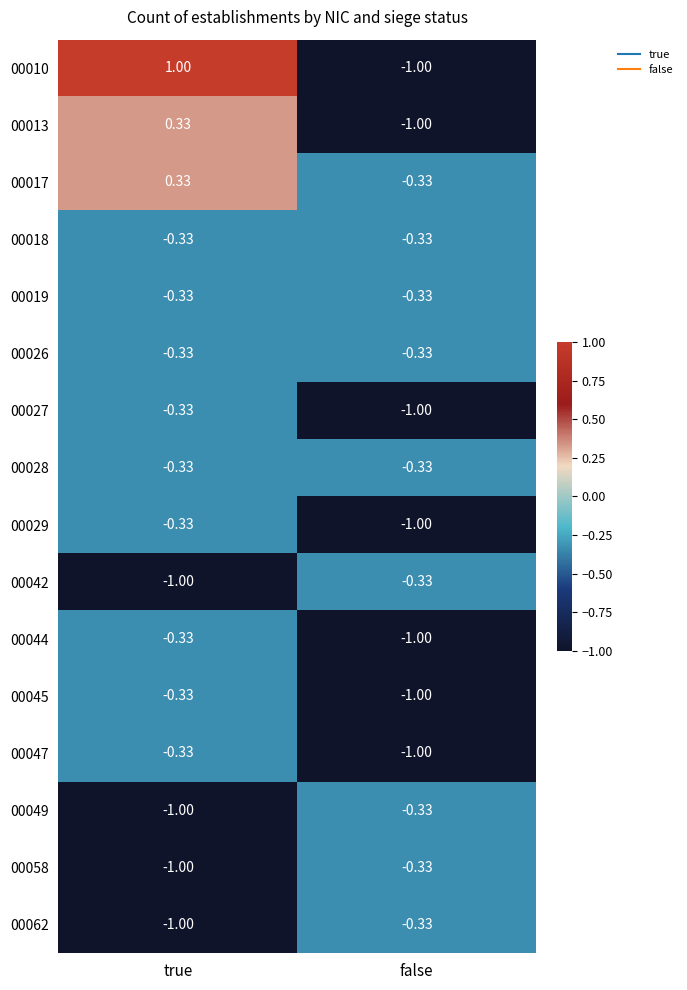

At which label is 00042 closest to 0?

false